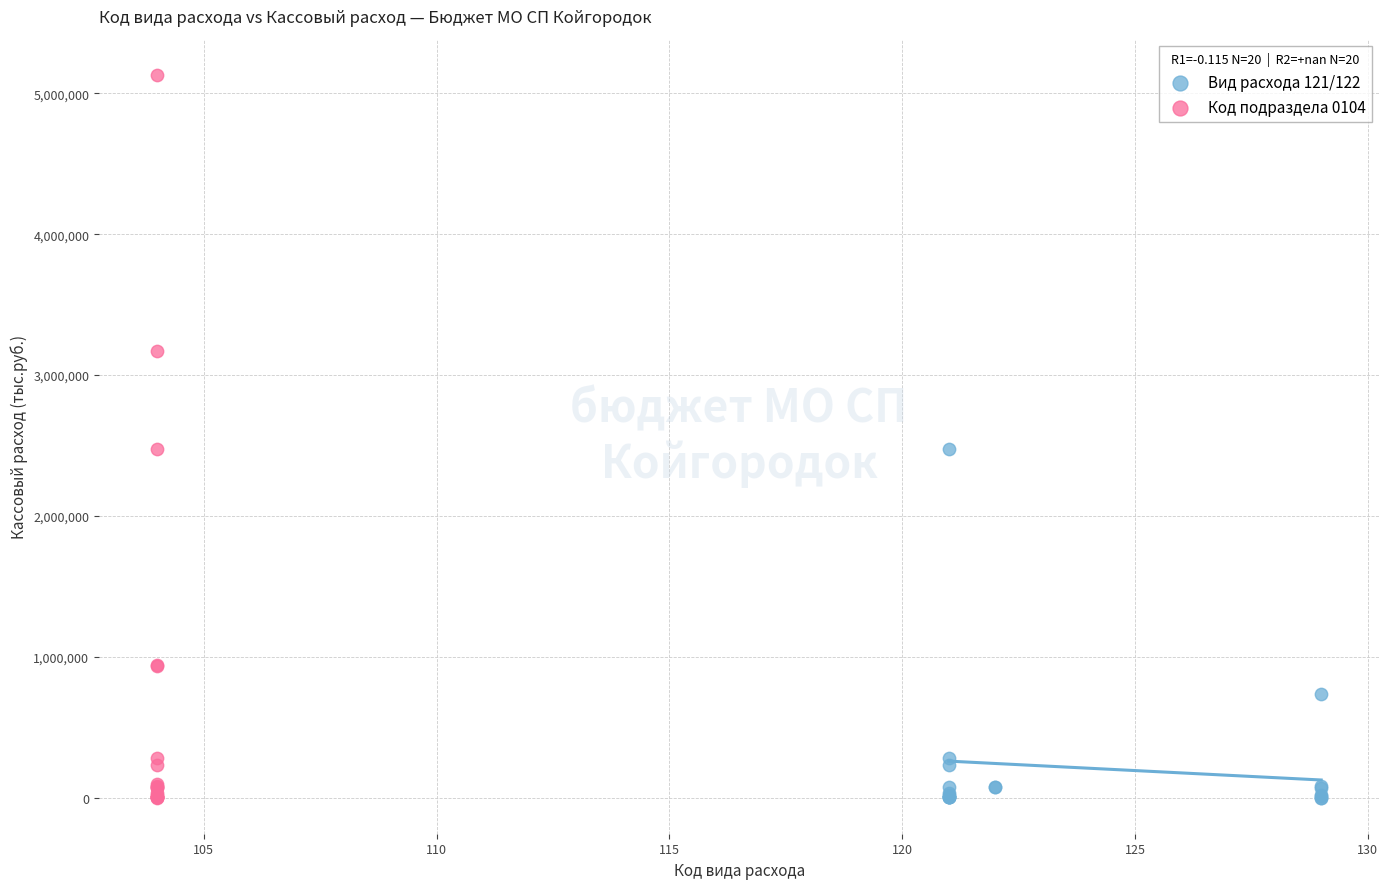

Which series reaches the maximum Y coordinate?

Код подраздела 0104